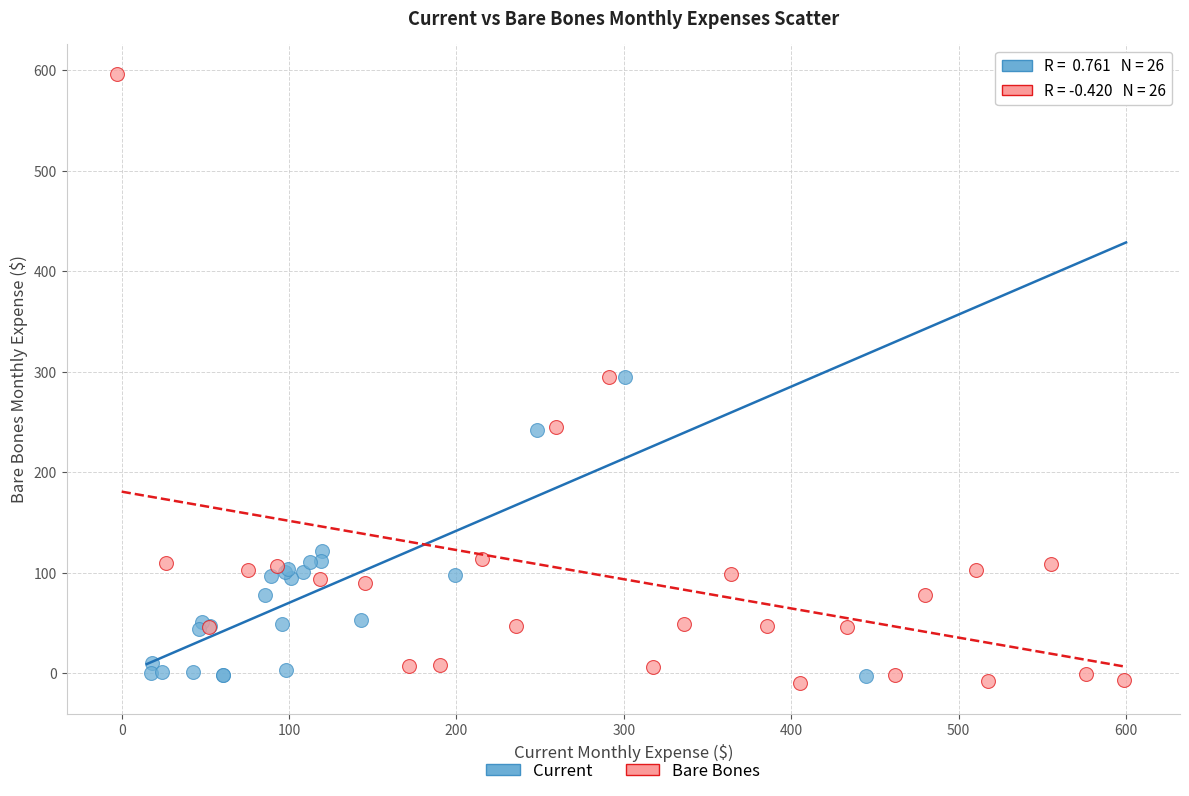

What are all the series names shown in the legend?

Current, Bare Bones